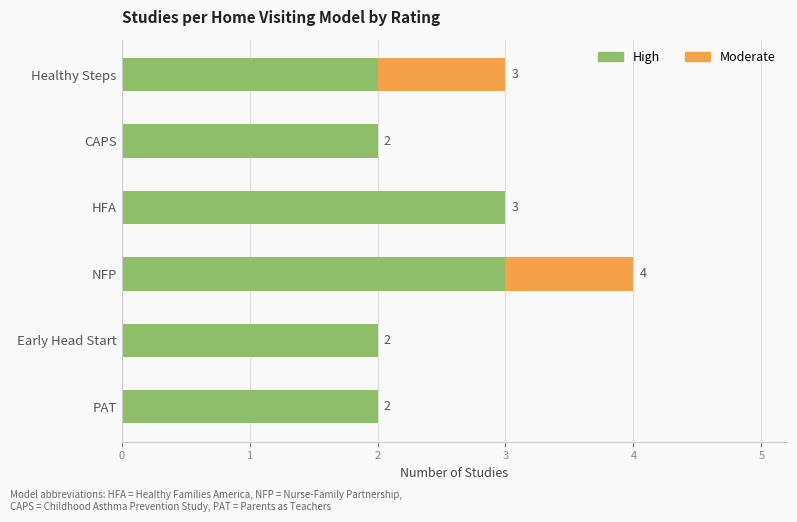

Count the number of categories in the chart.

6